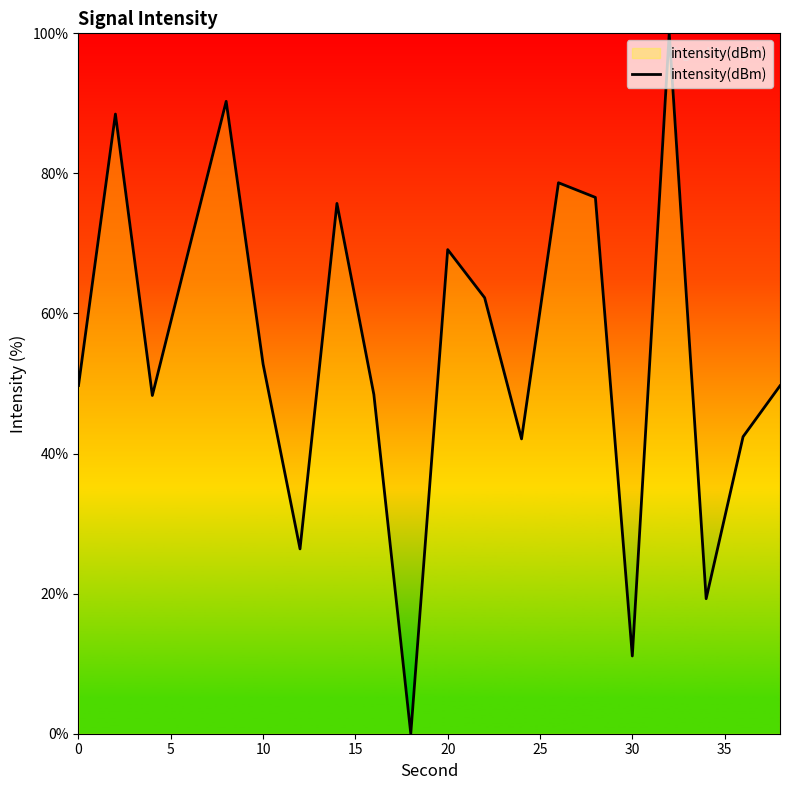

What is the difference between the maximum and minimum values?

100.0